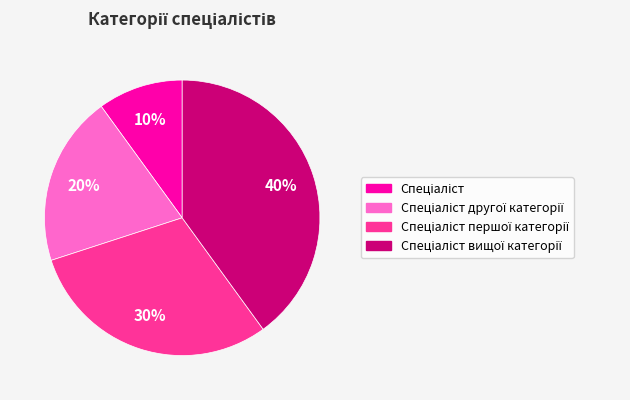

To the nearest percent, what is the difference between the largest and smallest slice percentages?

30%